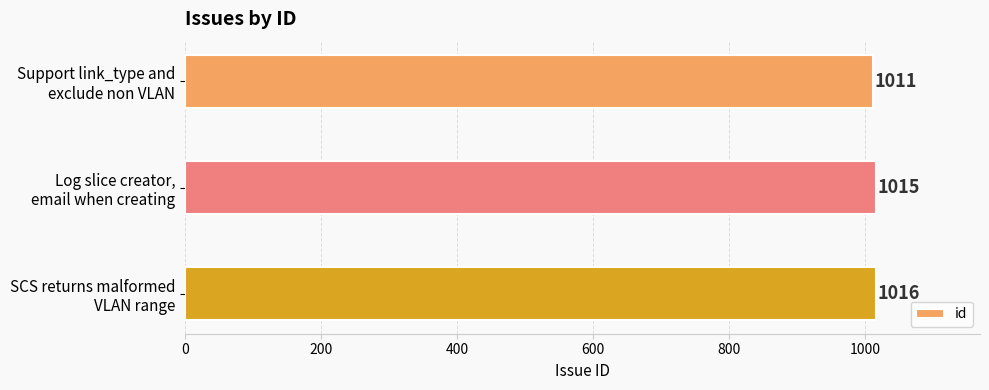

What is the difference between the maximum and minimum values?

5